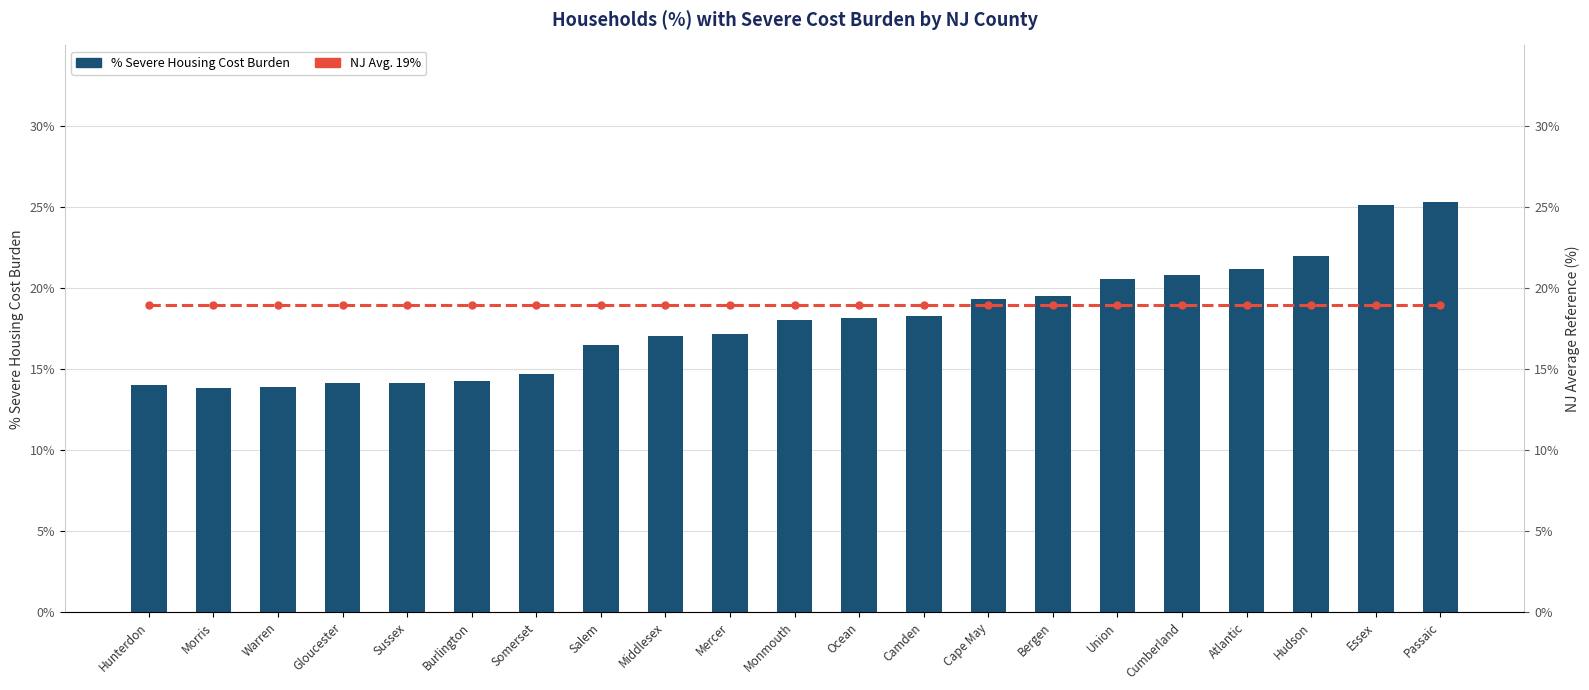

Are the bars grouped side by side (vs. stacked)?

Yes